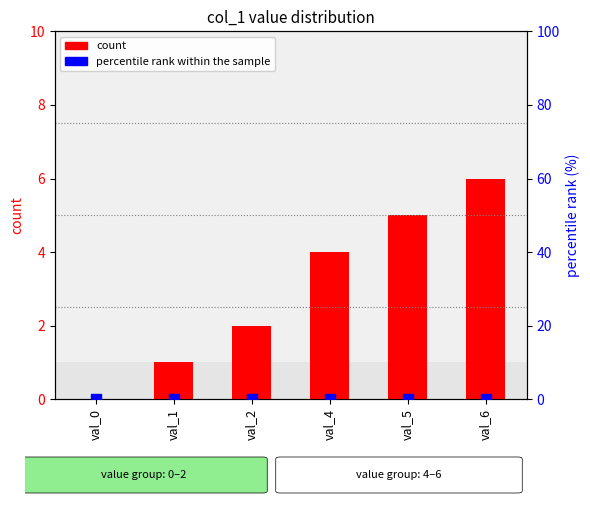

What is the total value across all series at val_2?

2